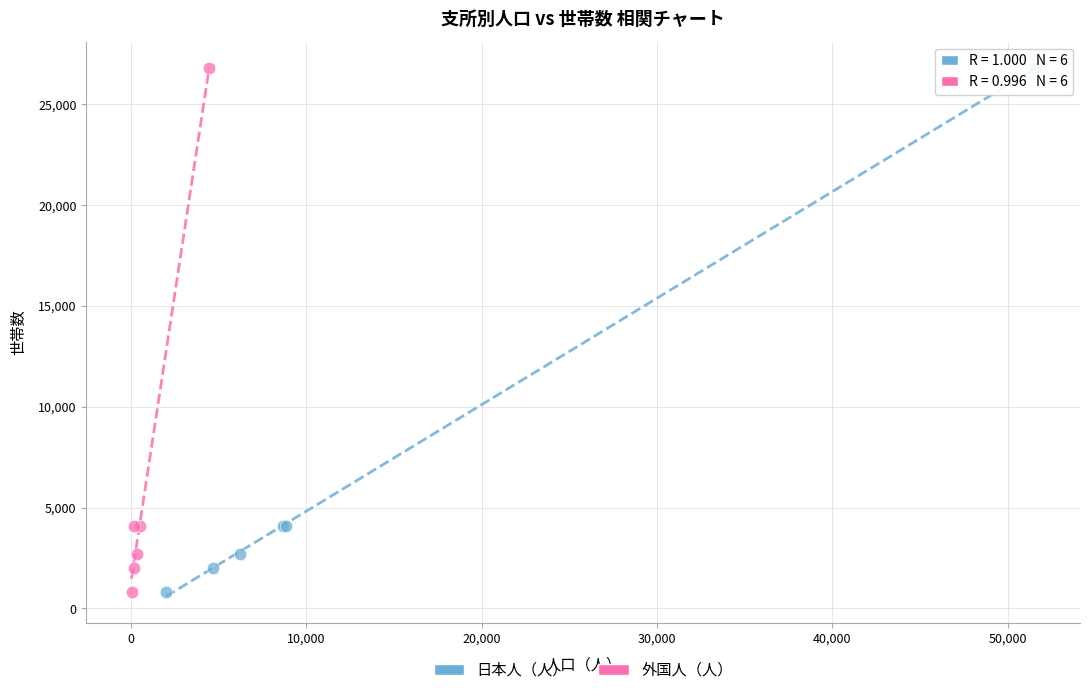

What are all the series names shown in the legend?

日本人（人）, 外国人（人）